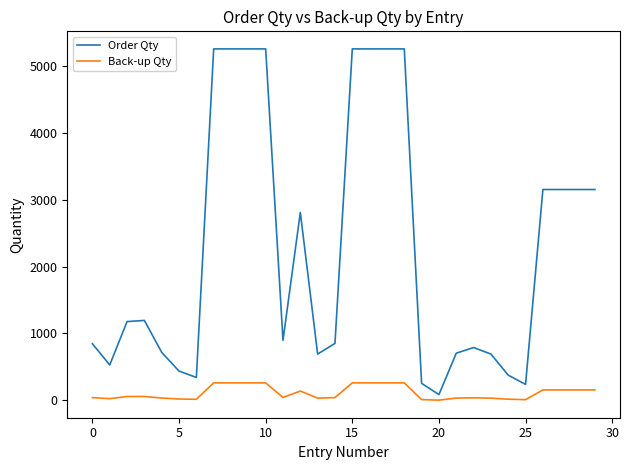

List the series in order of their peak value, lowest first.

Back-up Qty, Order Qty